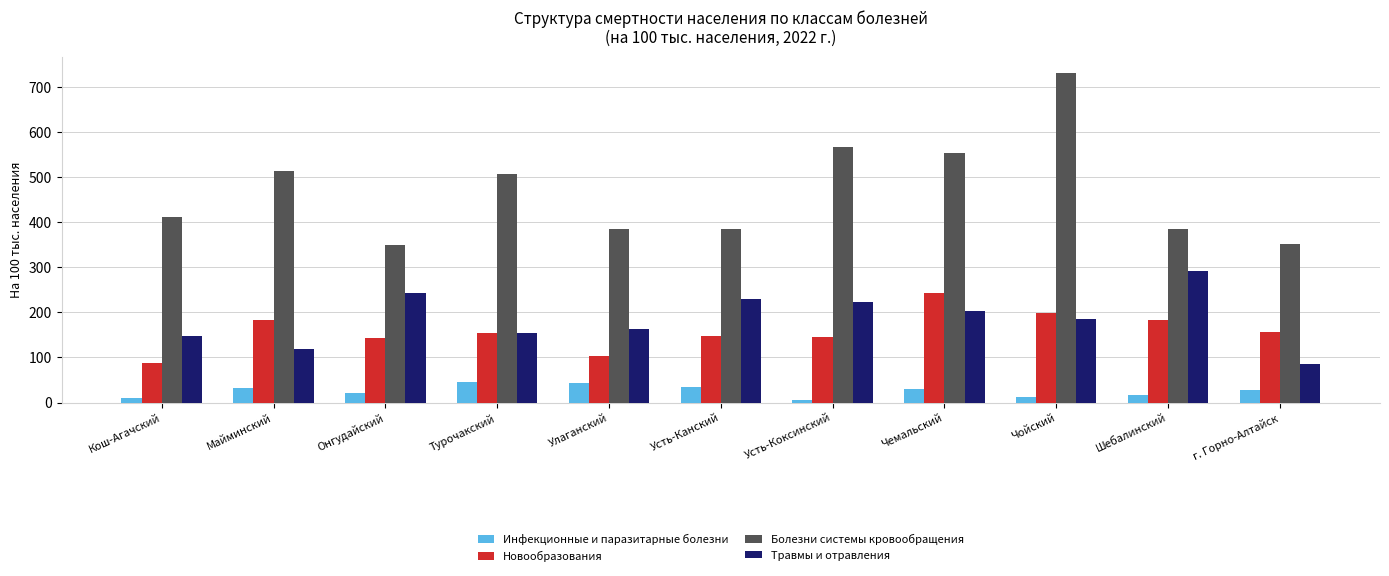

How many groups of bars are there?

11